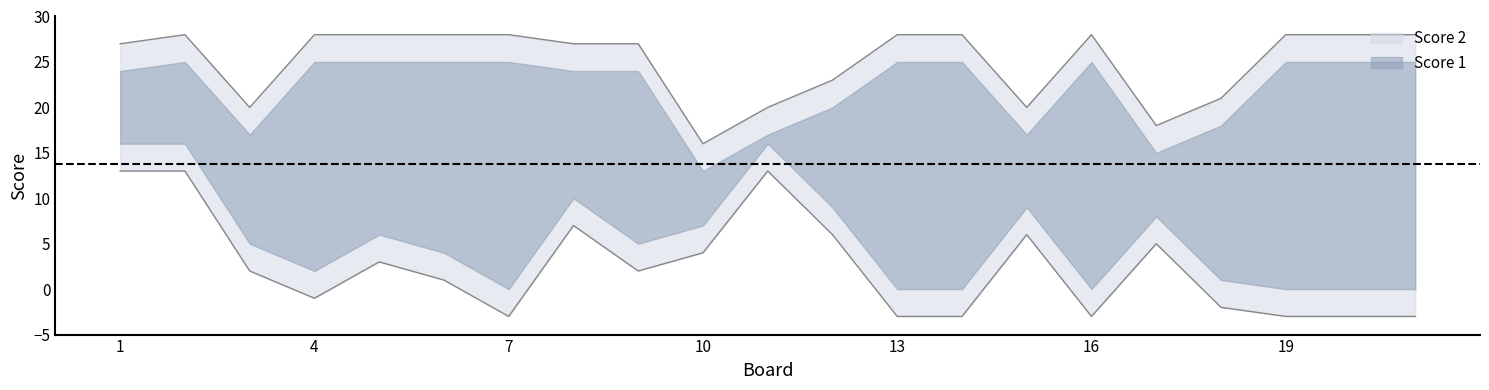

After their last crossing, which series has the higher values: Score 1 or Score 2?

Score 1